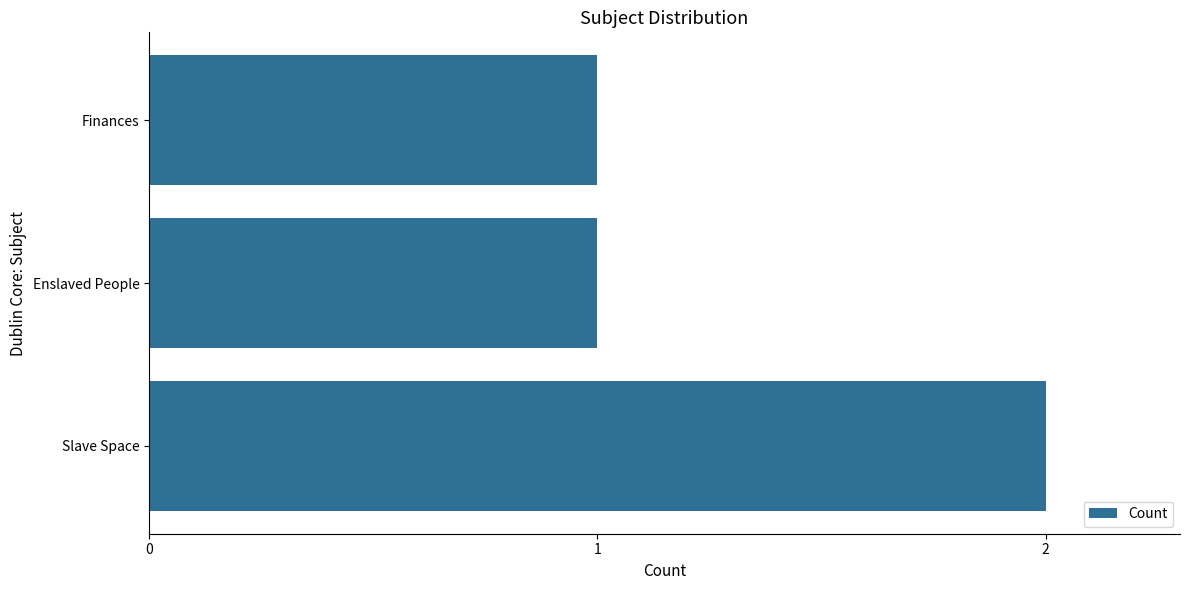

Are the bars grouped side by side (vs. stacked)?

No